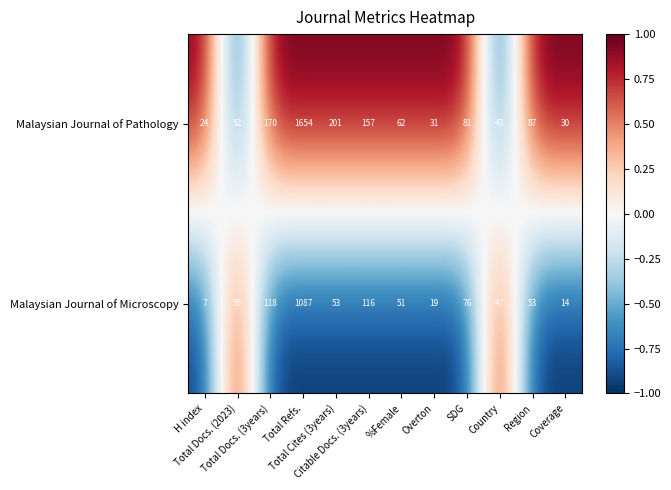

Rank the series by their average value, from lowest to highest.

Malaysian Journal of Microscopy, Malaysian Journal of Pathology